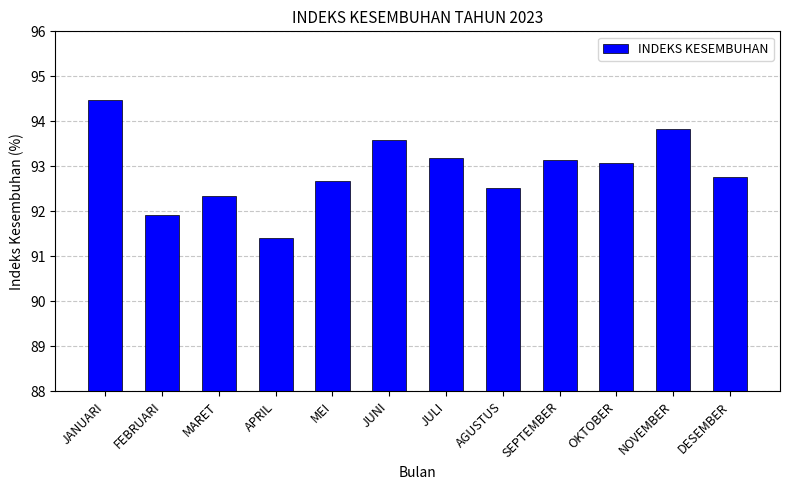

How many data points are less than 93?

6